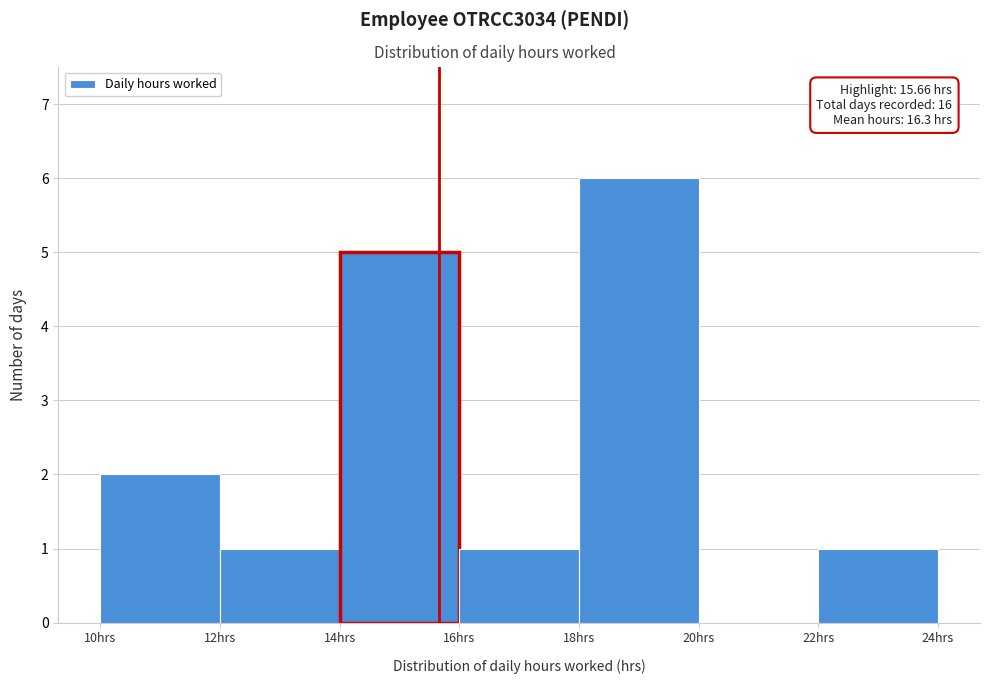

Over which range of the x-axis is the bar tallest?

18 to 20